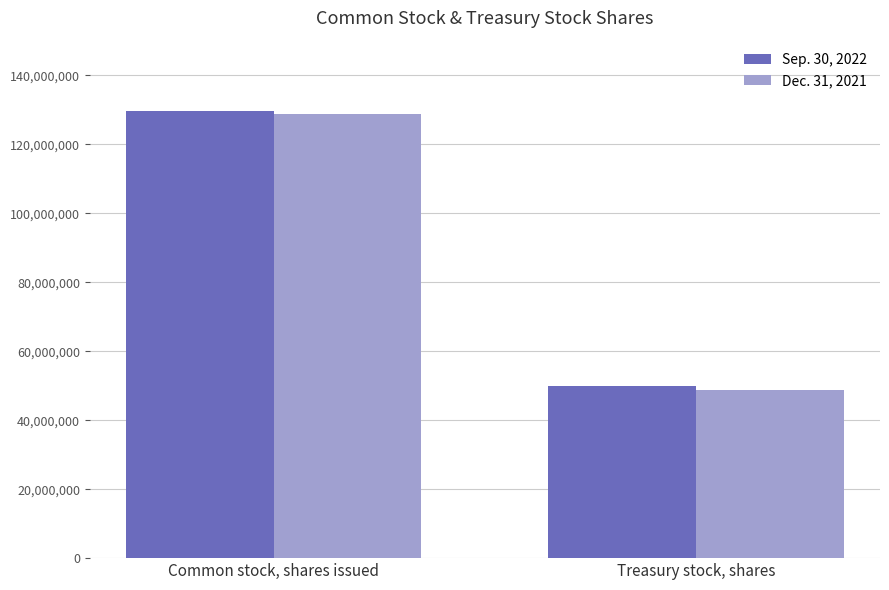

The value of Dec. 31, 2021 at Common stock, shares issued is 77529155. True or false?

False